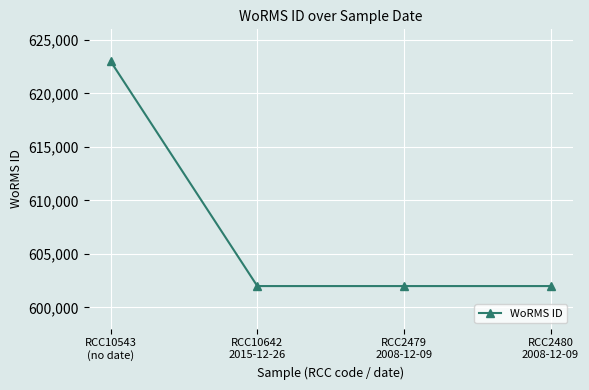

The value at RCC2479
2008-12-09 is 601993. True or false?

True